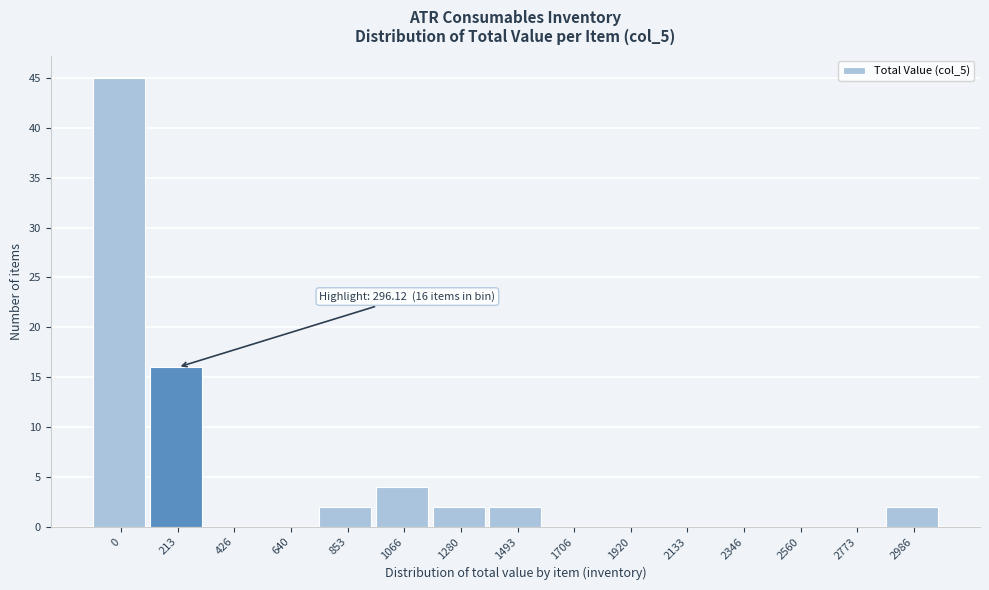

Reading right to left, transcribe all the data shown in this chart.

2986=2	2773=0	2560=0	2346=0	2133=0	1920=0	1706=0	1493=2	1280=2	1066=4	853=2	640=0	426=0	213=16	0=45